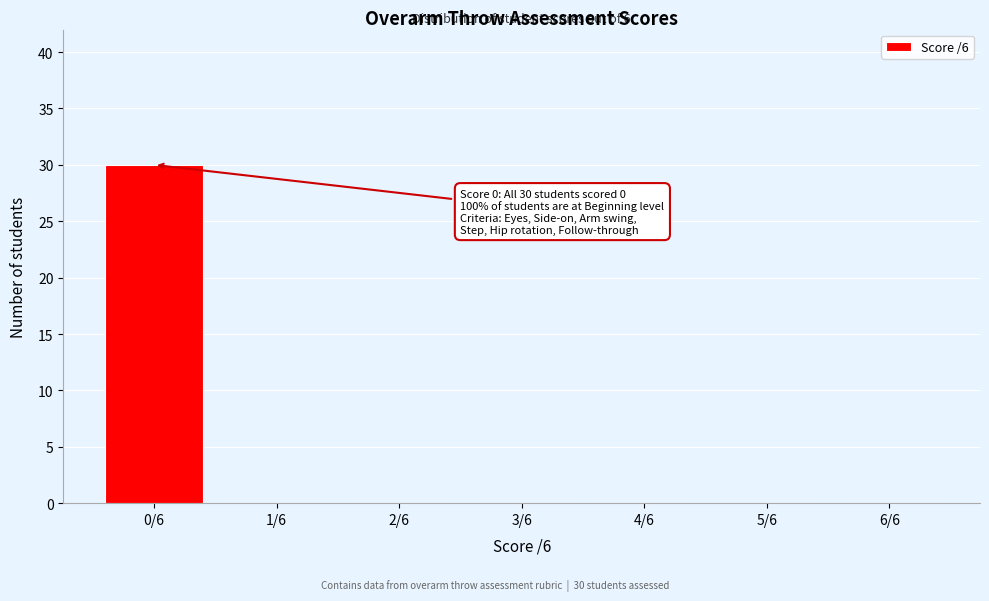

Reading left to right, transcribe all the data shown in this chart.

0/6=30	1/6=0	2/6=0	3/6=0	4/6=0	5/6=0	6/6=0